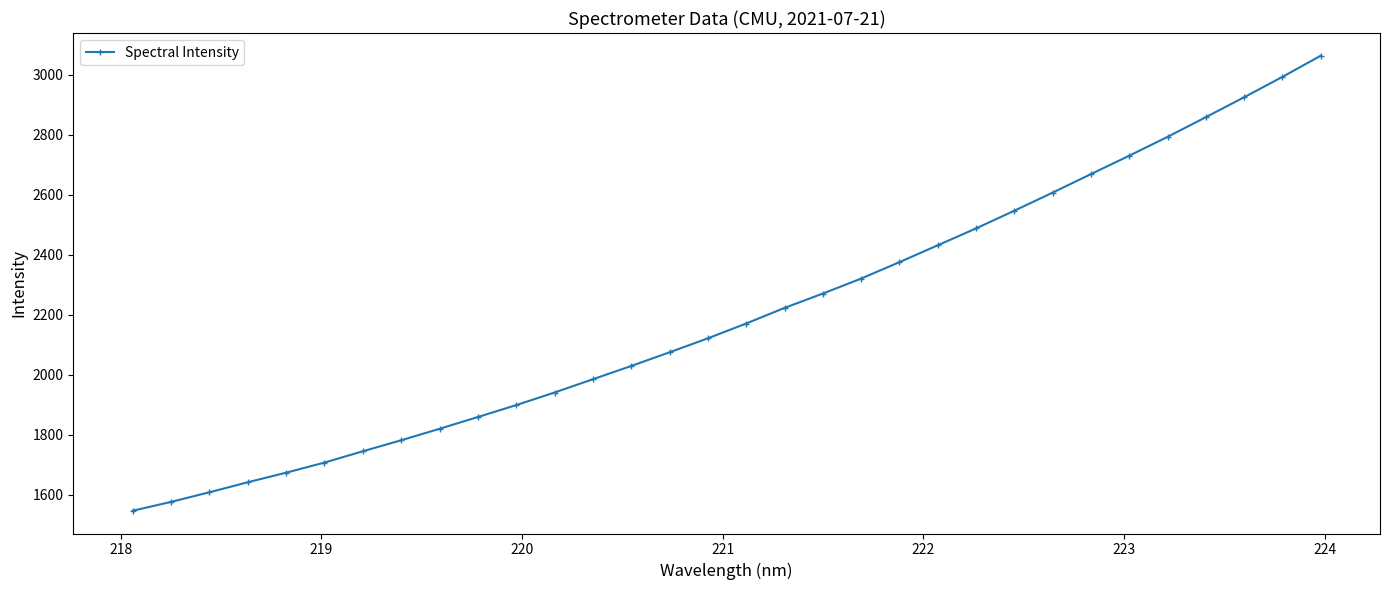

What is the sum of all values?

70478.5